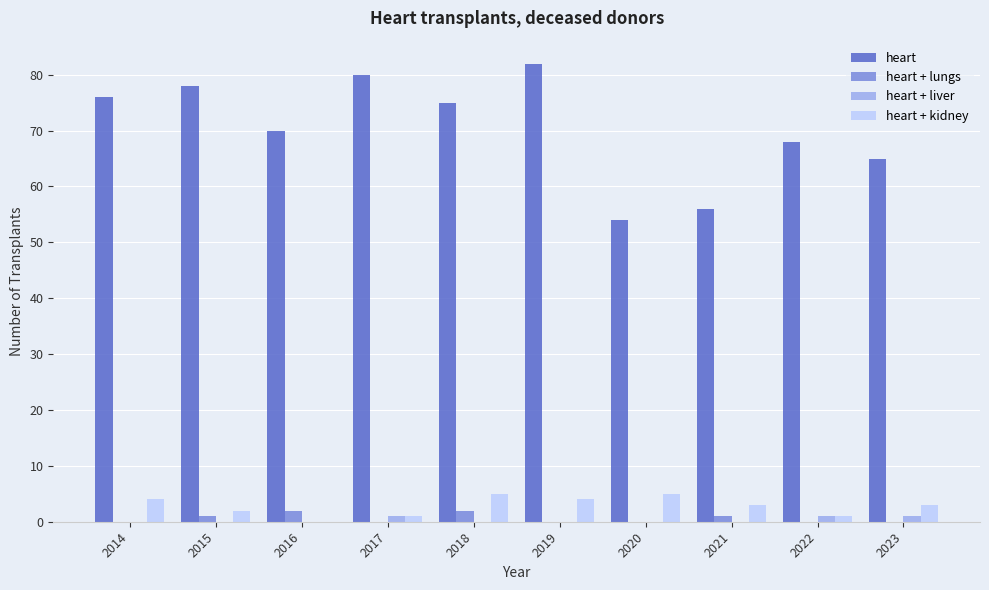

Count the number of categories in the chart.

10